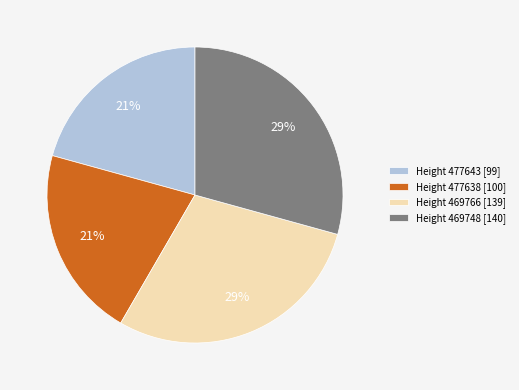

What is the ratio of the value at Height 477638 [100] to the value at Height 469766 [139]?

0.7